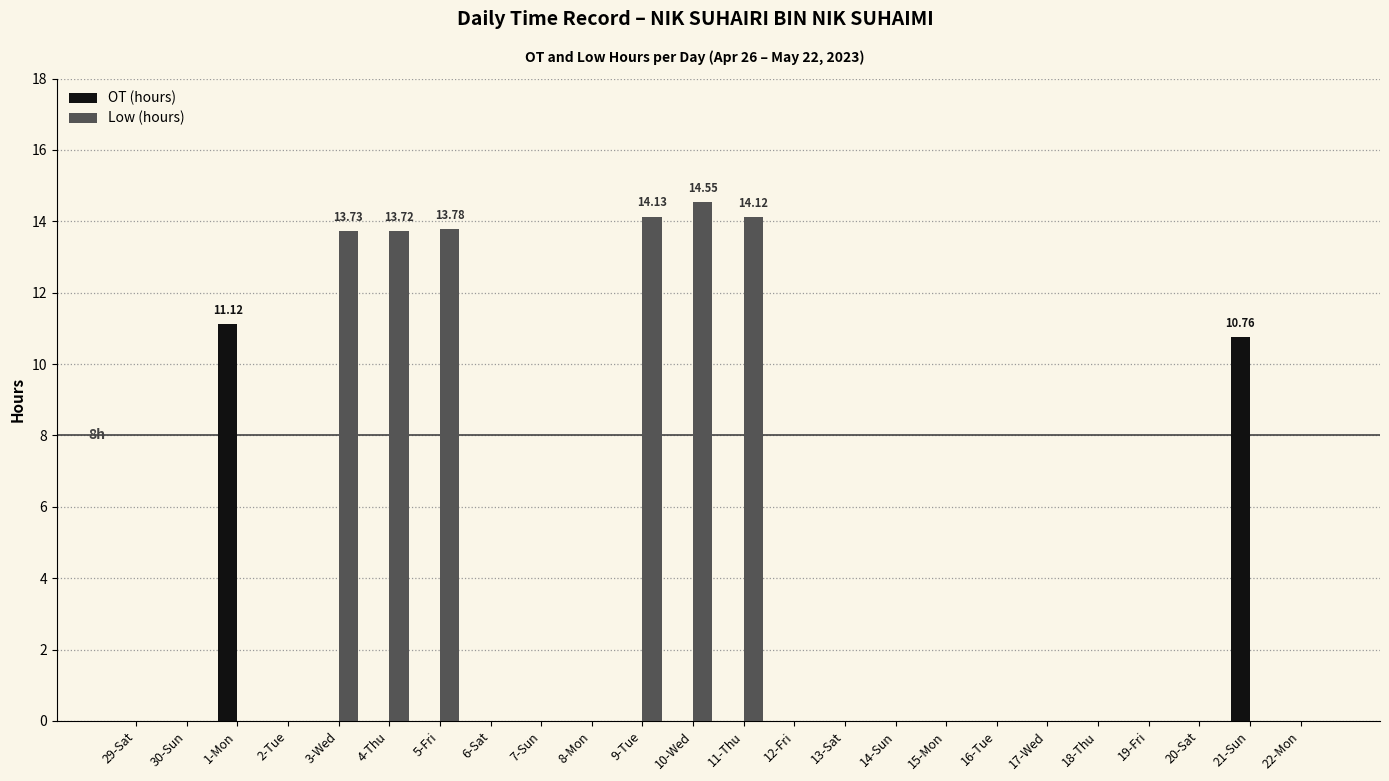

Between 4-Thu and 17-Wed, which series saw the biggest shift?

Low (hours)